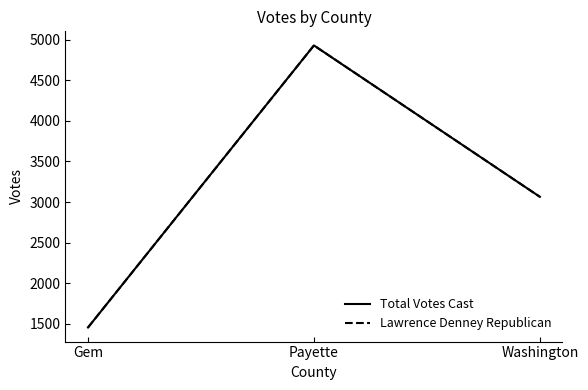

Is the value of Lawrence Denney Republican at Payette greater than the value of Total Votes Cast at Washington?

Yes